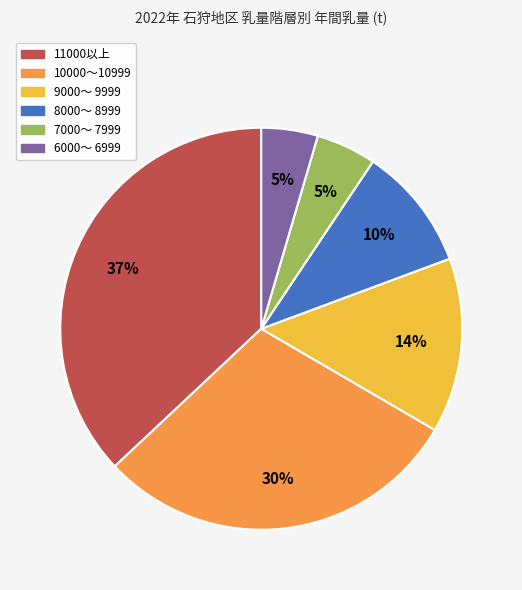

Count the number of slices in the pie.

6